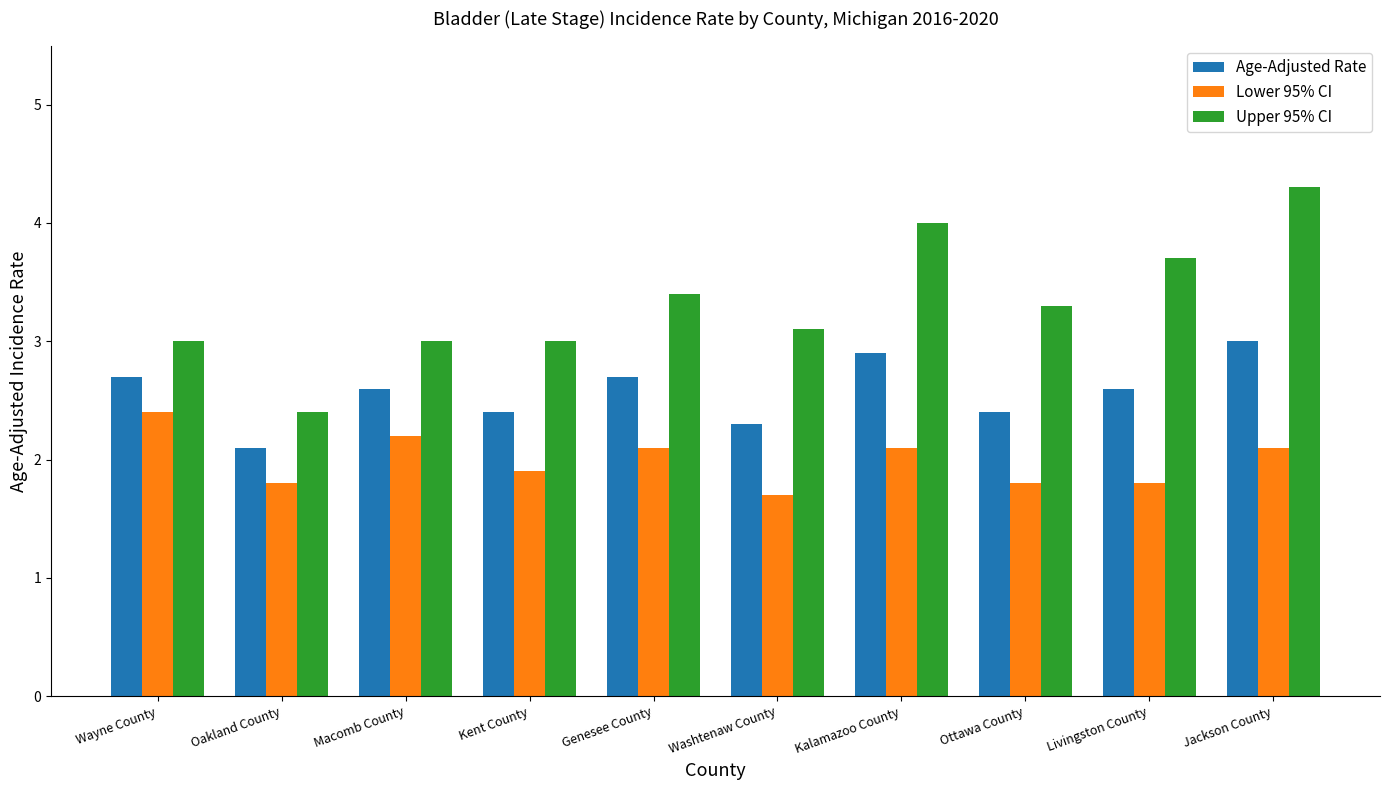

Reading left to right, what are all the values shown in this chart?

Age-Adjusted Rate: Wayne County=2.7	Oakland County=2.1	Macomb County=2.6	Kent County=2.4	Genesee County=2.7	Washtenaw County=2.3	Kalamazoo County=2.9	Ottawa County=2.4	Livingston County=2.6	Jackson County=3.0
Lower 95% CI: Wayne County=2.4	Oakland County=1.8	Macomb County=2.2	Kent County=1.9	Genesee County=2.1	Washtenaw County=1.7	Kalamazoo County=2.1	Ottawa County=1.8	Livingston County=1.8	Jackson County=2.1
Upper 95% CI: Wayne County=3.0	Oakland County=2.4	Macomb County=3.0	Kent County=3.0	Genesee County=3.4	Washtenaw County=3.1	Kalamazoo County=4.0	Ottawa County=3.3	Livingston County=3.7	Jackson County=4.3